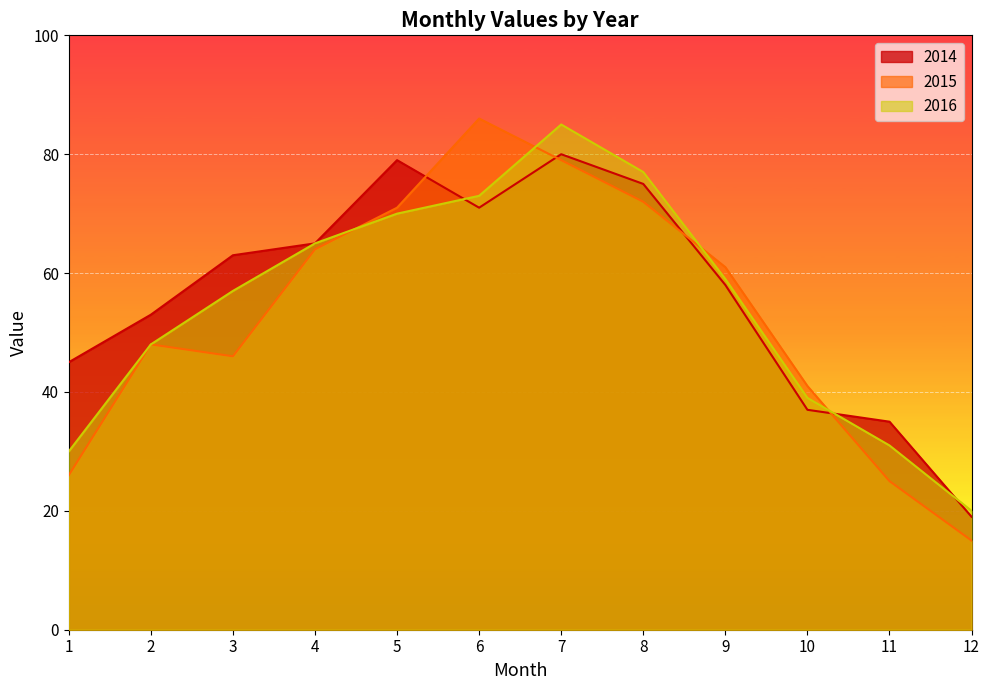

The 2014 series shows 35 at 11. True or false?

True